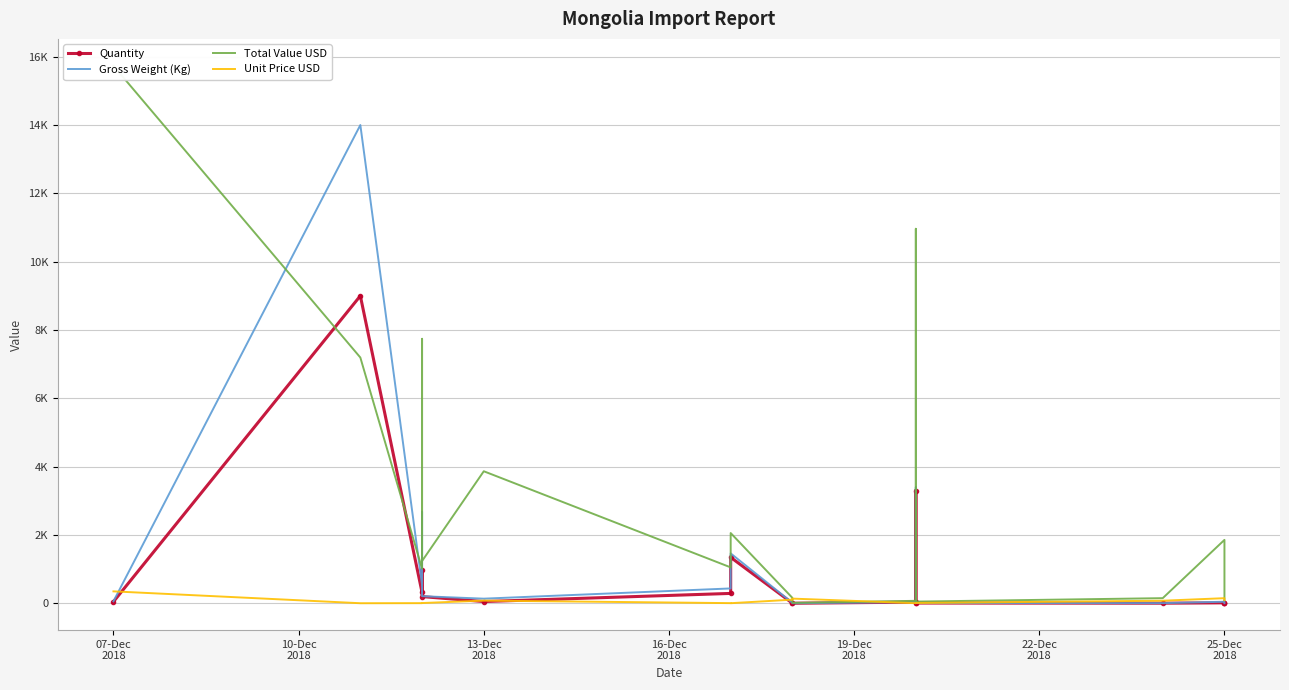

How many intersections are there between Total Value USD and Quantity?

2